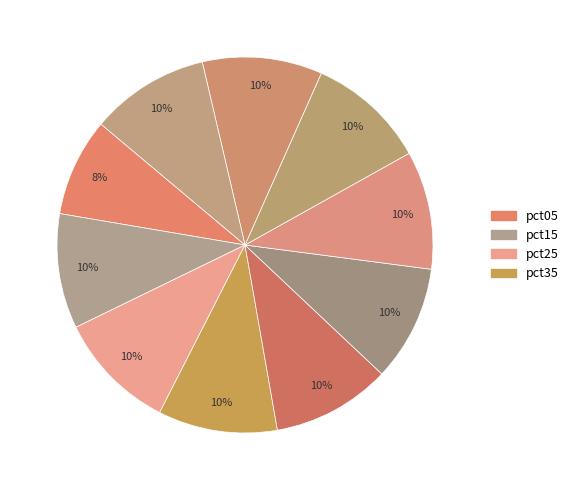

Count the number of slices in the pie.

10